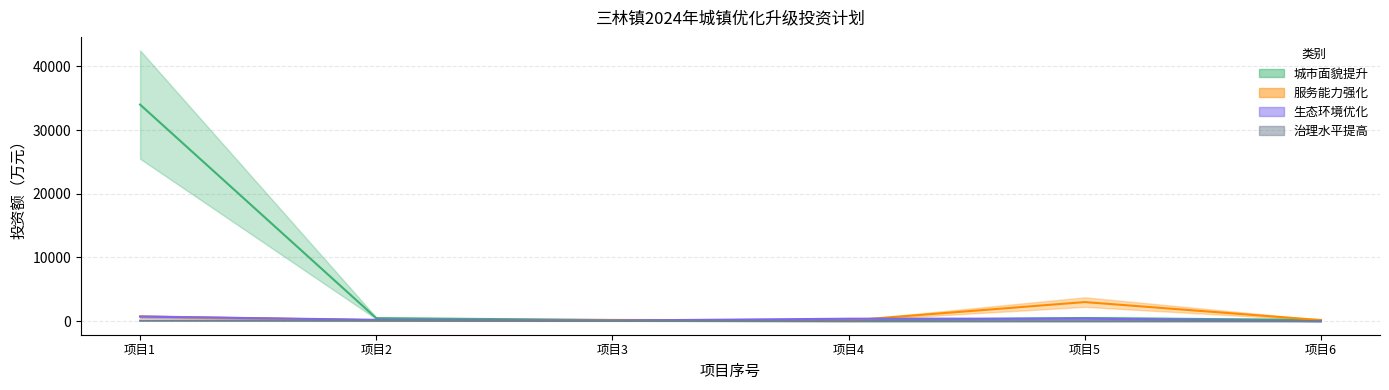

The value of 城市面貌提升项目投资 at 项目2 is 474.0. True or false?

True